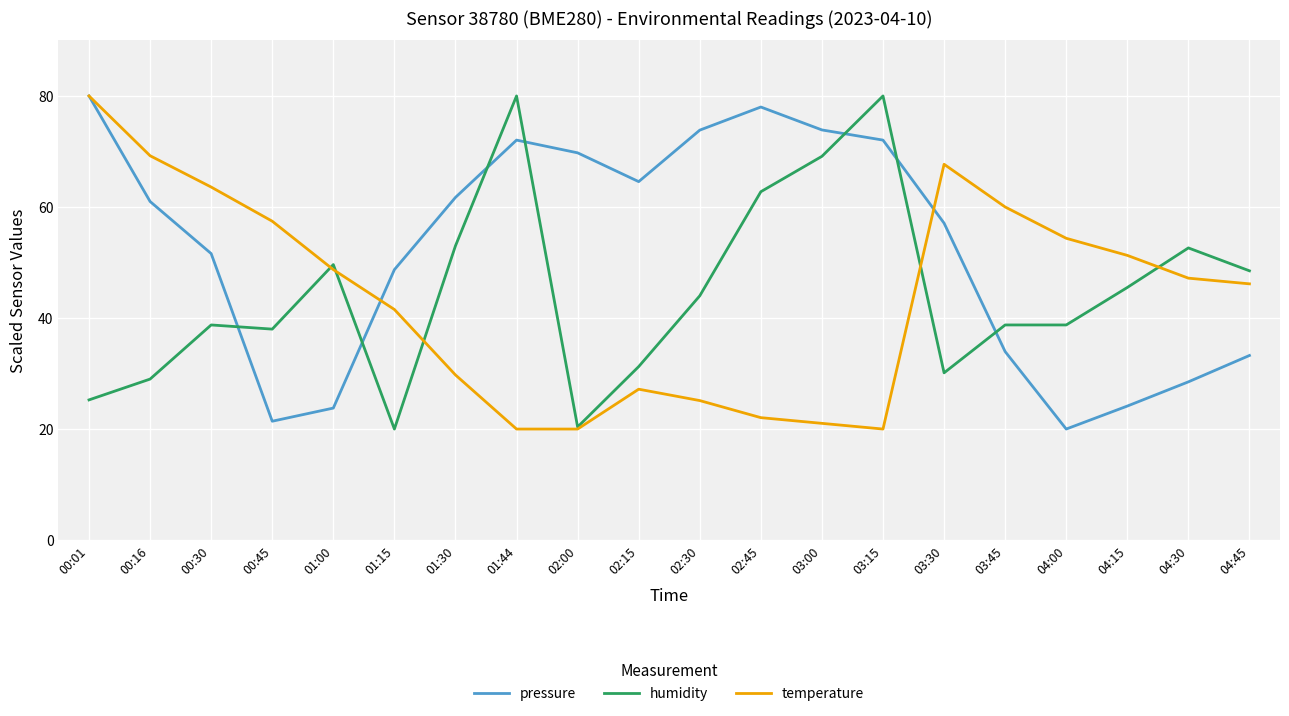

What is the difference between the highest and lowest values at 02:15?

37.4